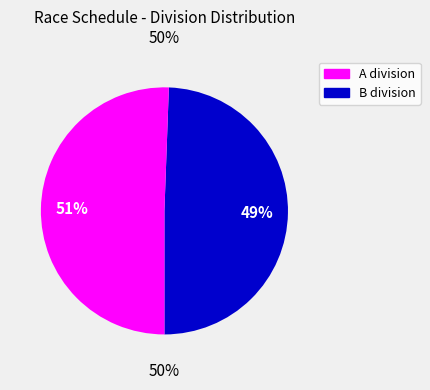

What percentage is the final slice, to the nearest percent?

49%